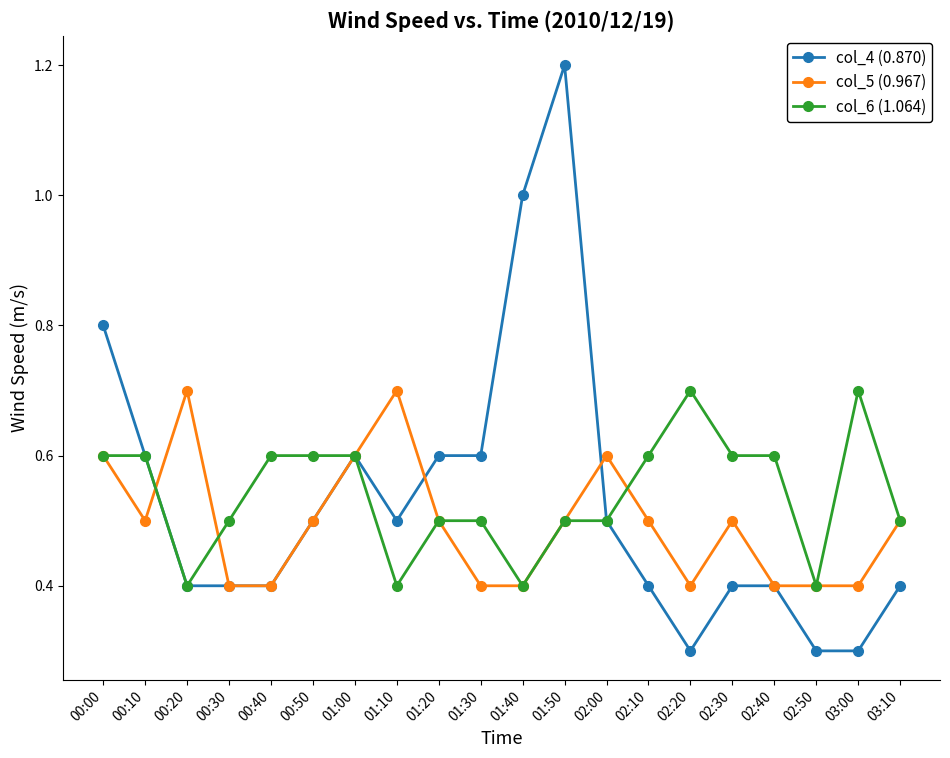

The col_5 (0.967) series shows 0.4 at 00:40. True or false?

True